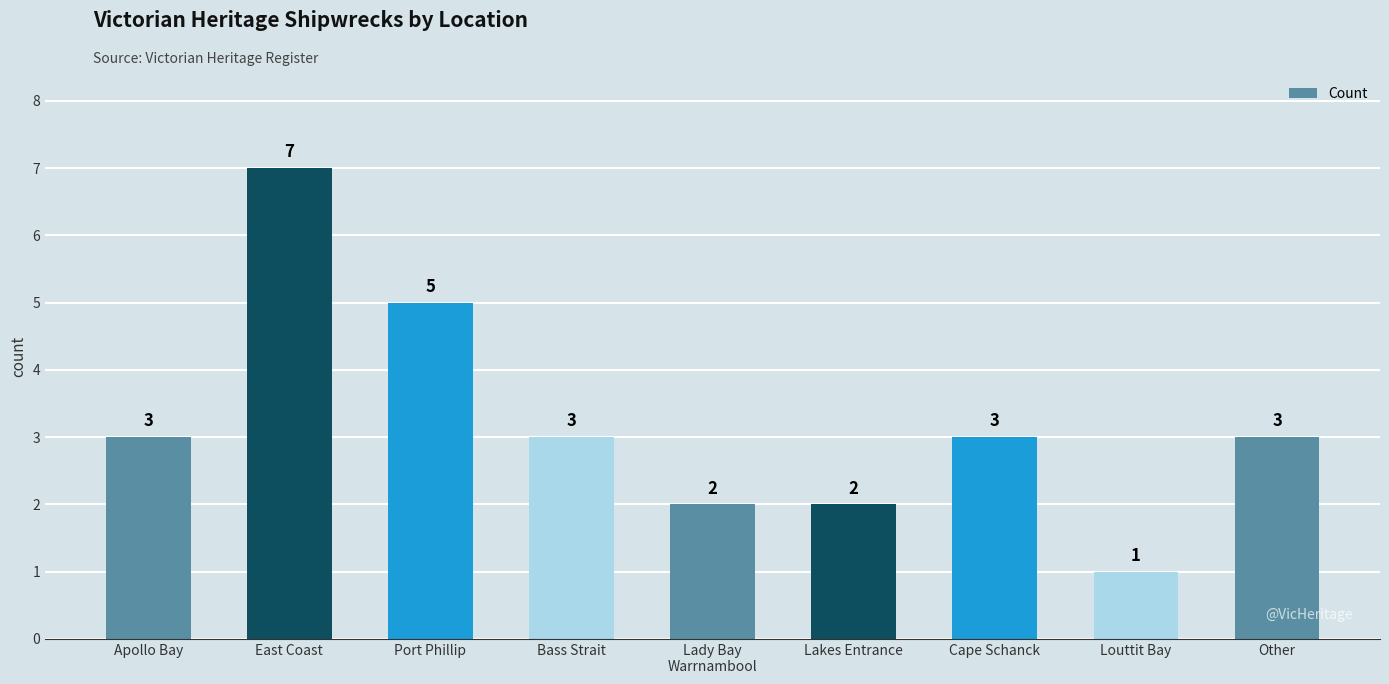

What is the difference between the second highest and minimum values?

4